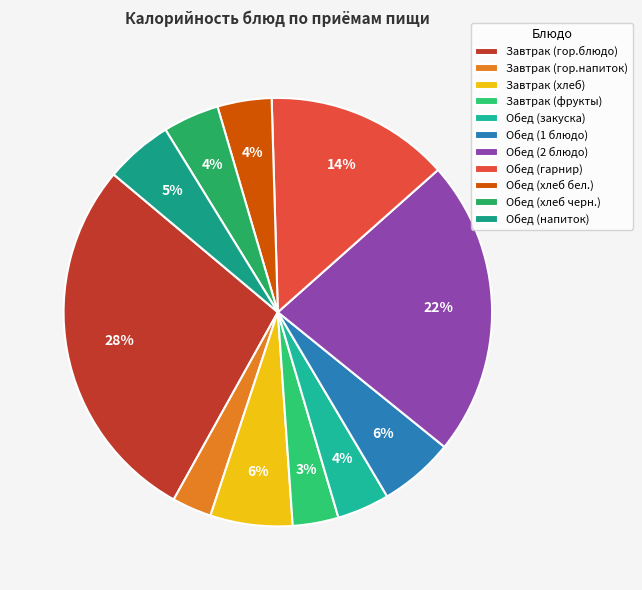

Is Обед (хлеб черн.) the majority of the pie?

No